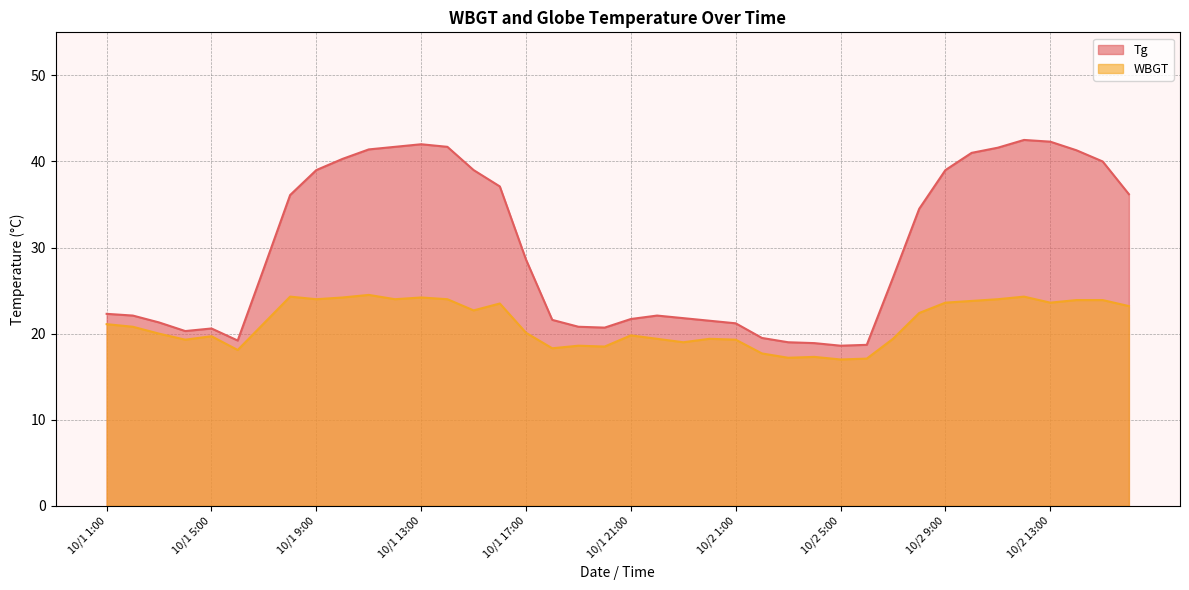

What is the total value across all series at 10/1 16:00?

60.6